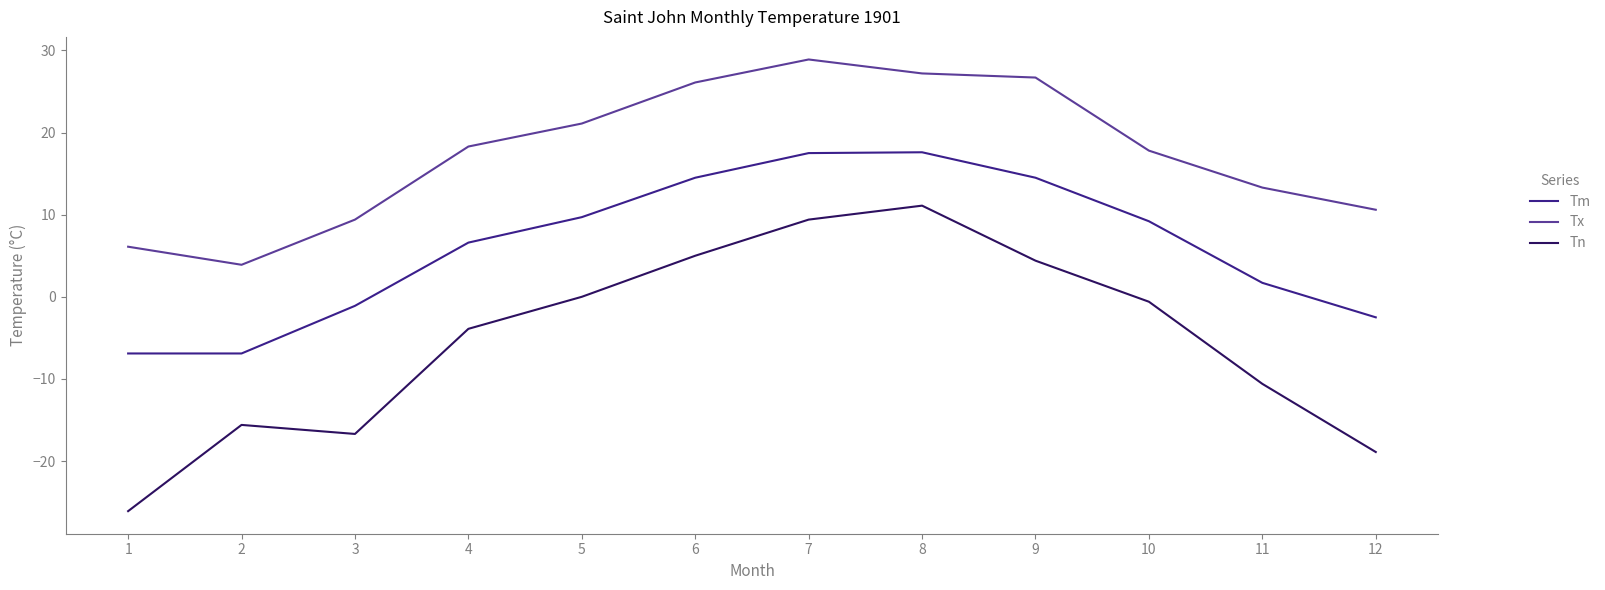

Which category has the highest value across all series?

7